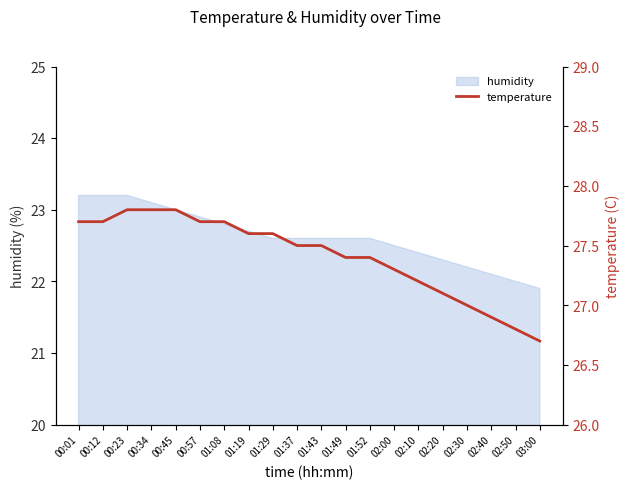

Reading left to right, list all the values displayed in this chart.

00:01=27.7	00:12=27.7	00:23=27.8	00:34=27.8	00:45=27.8	00:57=27.7	01:08=27.7	01:19=27.6	01:29=27.6	01:37=27.5	01:43=27.5	01:49=27.4	01:52=27.4	02:00=27.3	02:10=27.2	02:20=27.1	02:30=27.0	02:40=26.9	02:50=26.8	03:00=26.7